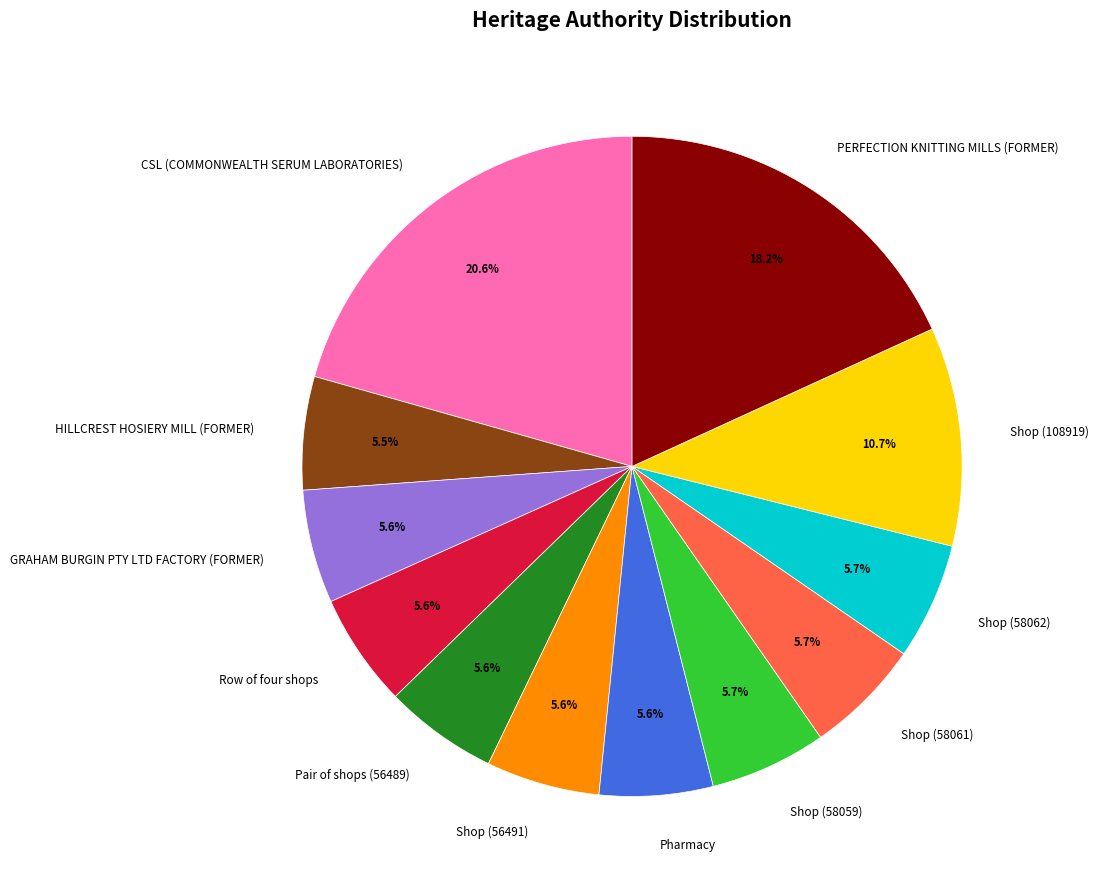

What is the ratio of the value at Shop (58059) to the value at Shop (58061)?

1.0